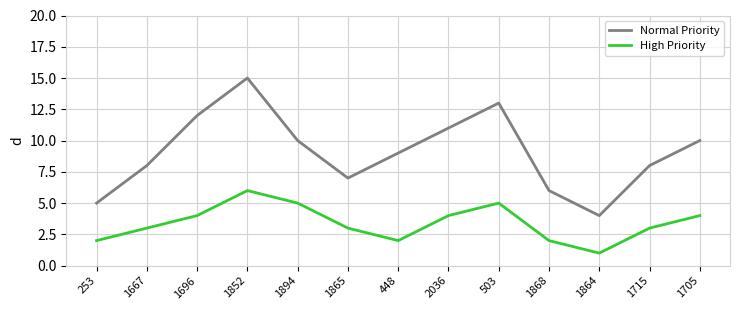

What is the difference between the highest and lowest values at 1852?

9